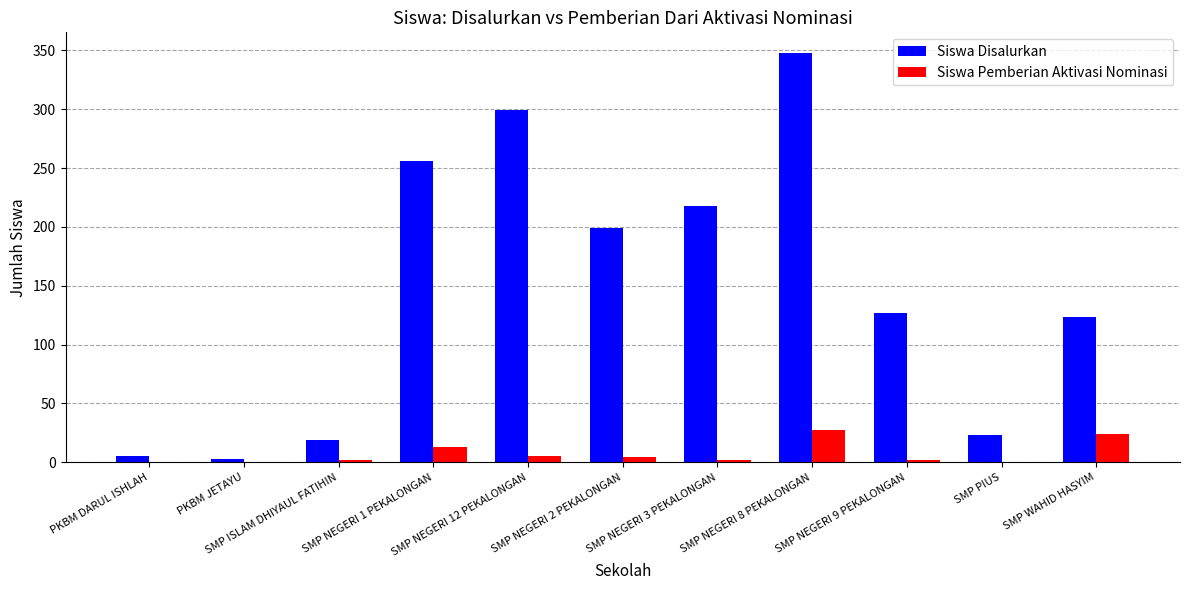

What is the maximum value shown in the chart?

348